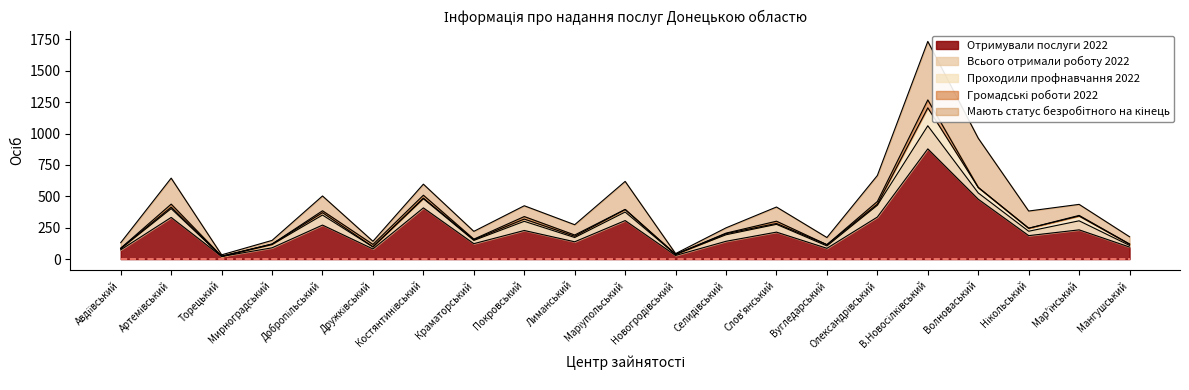

True or false: Мають статус безробітного на кінець and Проходили профнавчання 2022 intersect in this chart.

False